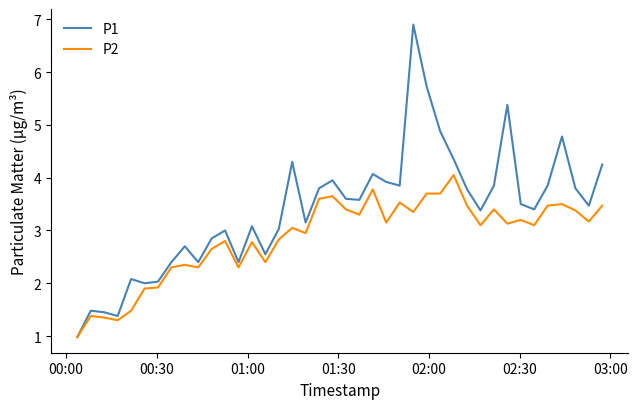

List the series in order of their peak value, lowest first.

P2, P1